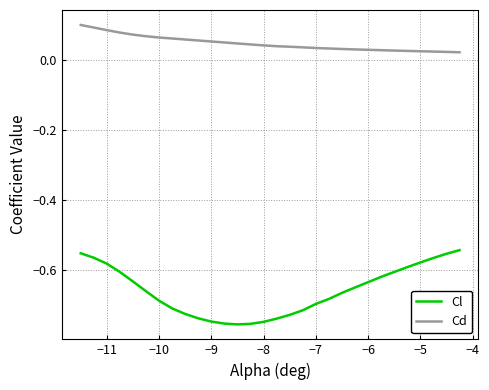

Which series has the largest total across all categories?

Cd